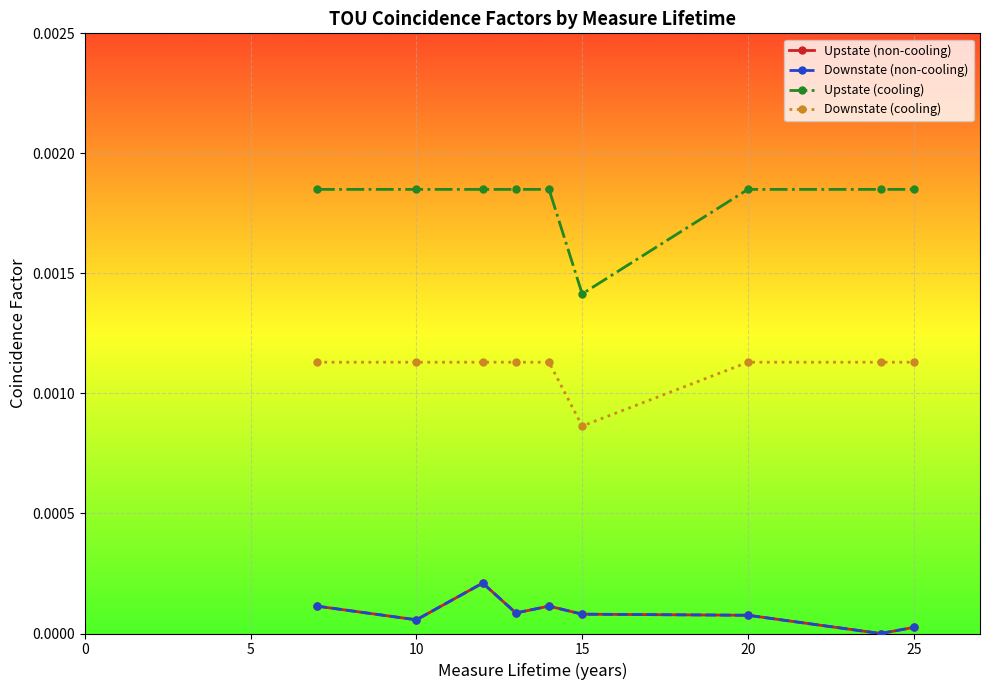

Which series has the largest total across all categories?

Upstate (cooling)